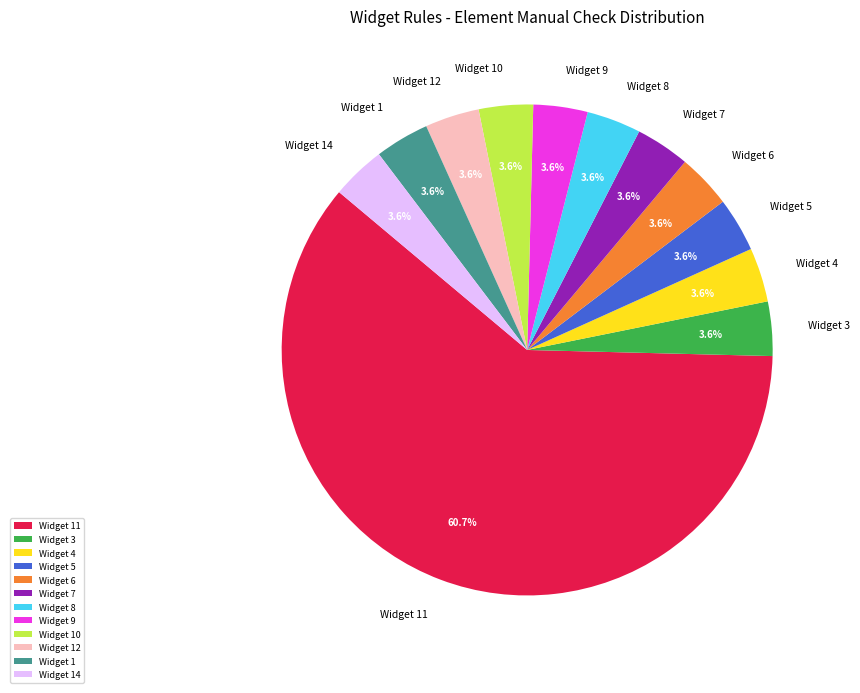

Which category accounts for the majority?

Widget 11